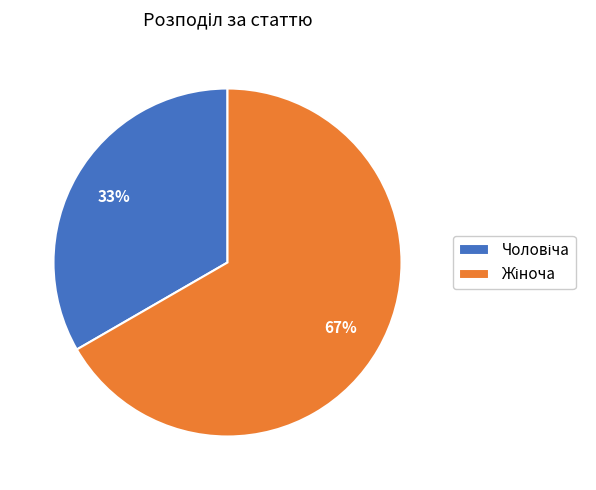

To the nearest percent, what is the average slice percentage?

50%